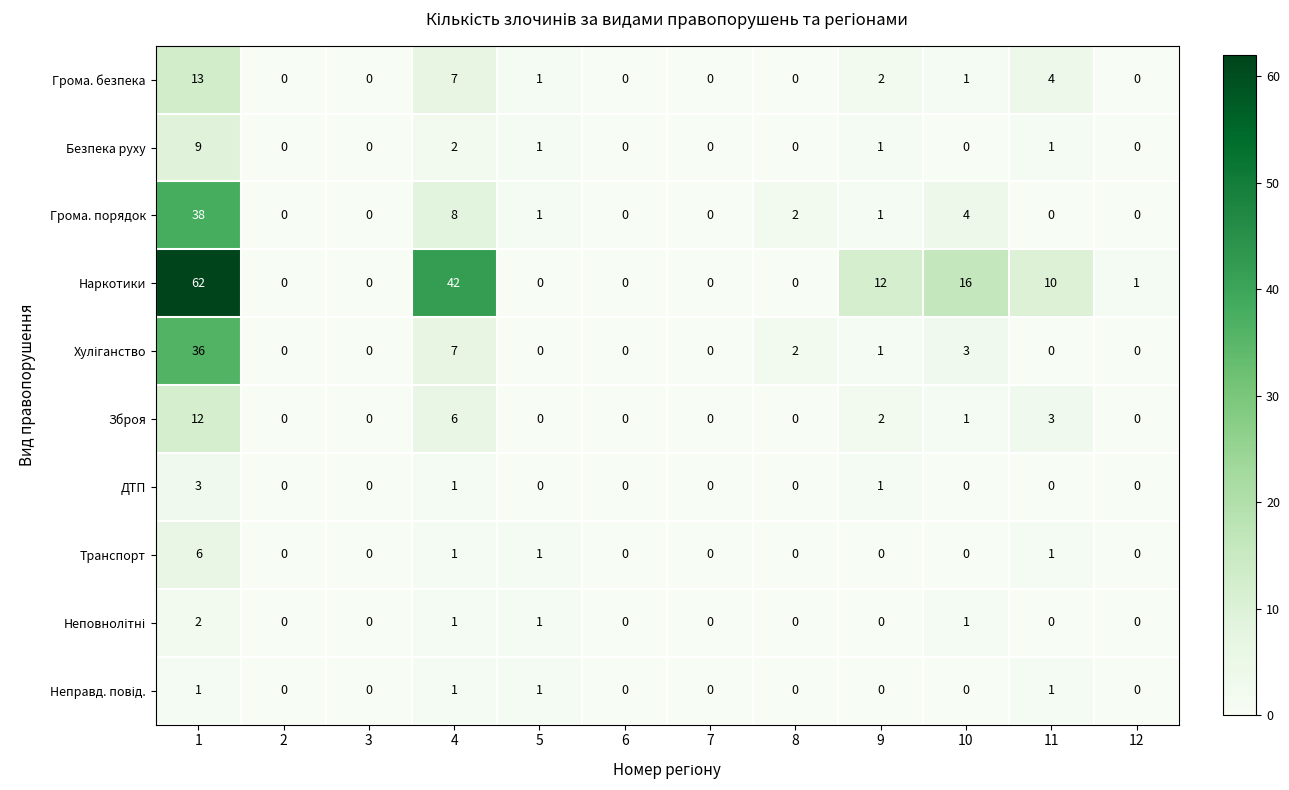

At how many categories does at least one series exceed 3?

5